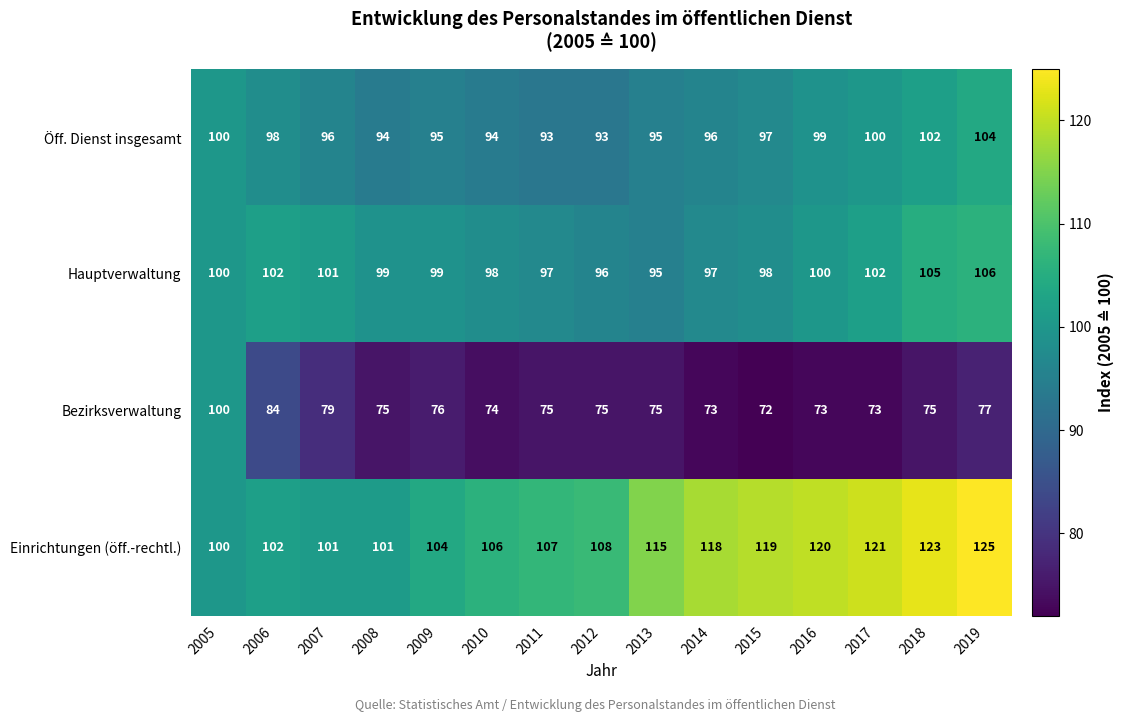

What is the sum of the Bezirksverwaltung values at 2014 and 2018?

148